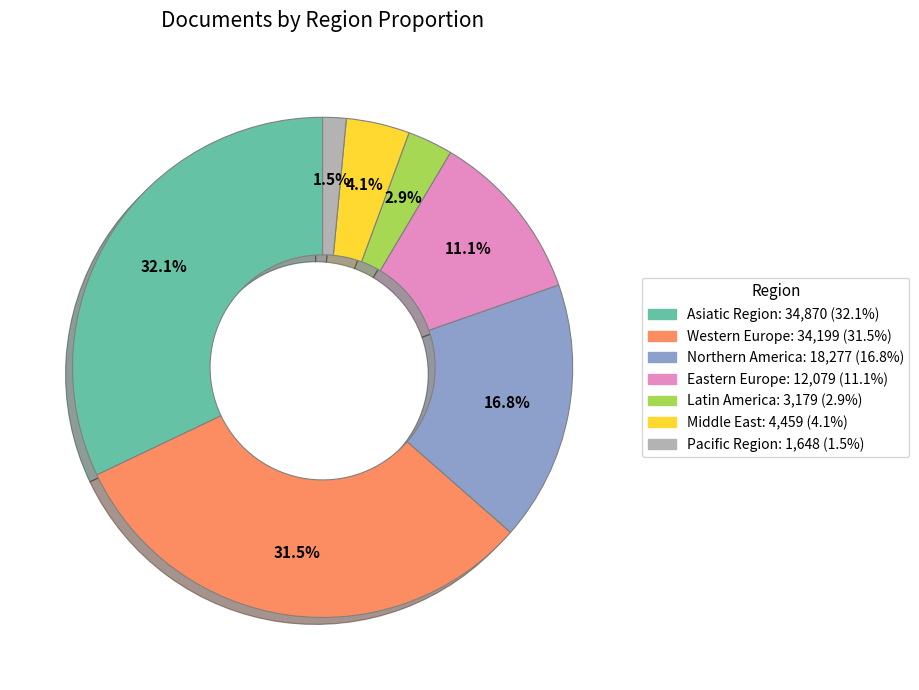

Is there any slice that represents more than half of the pie?

No